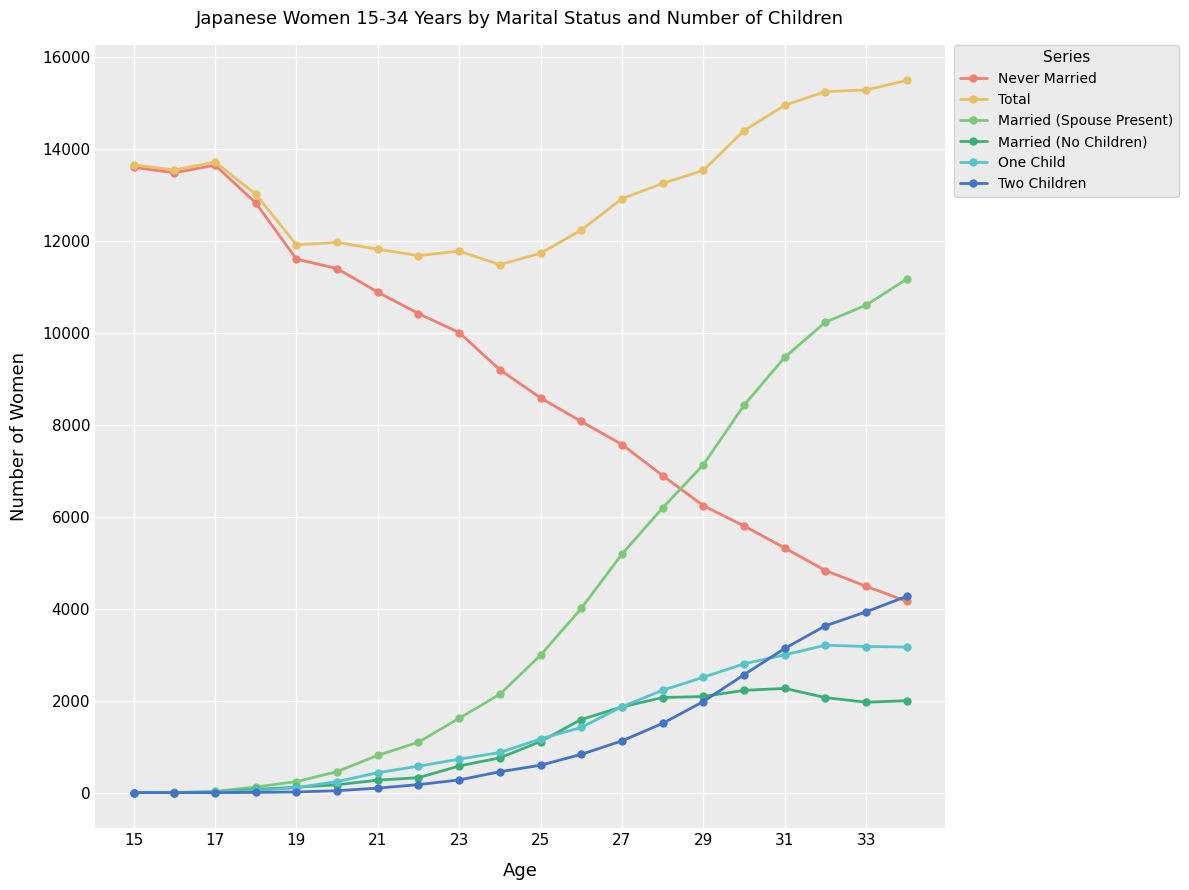

List the series in order of their peak value, highest first.

Total, Never Married, Married (Spouse Present), Two Children, One Child, Married (No Children)